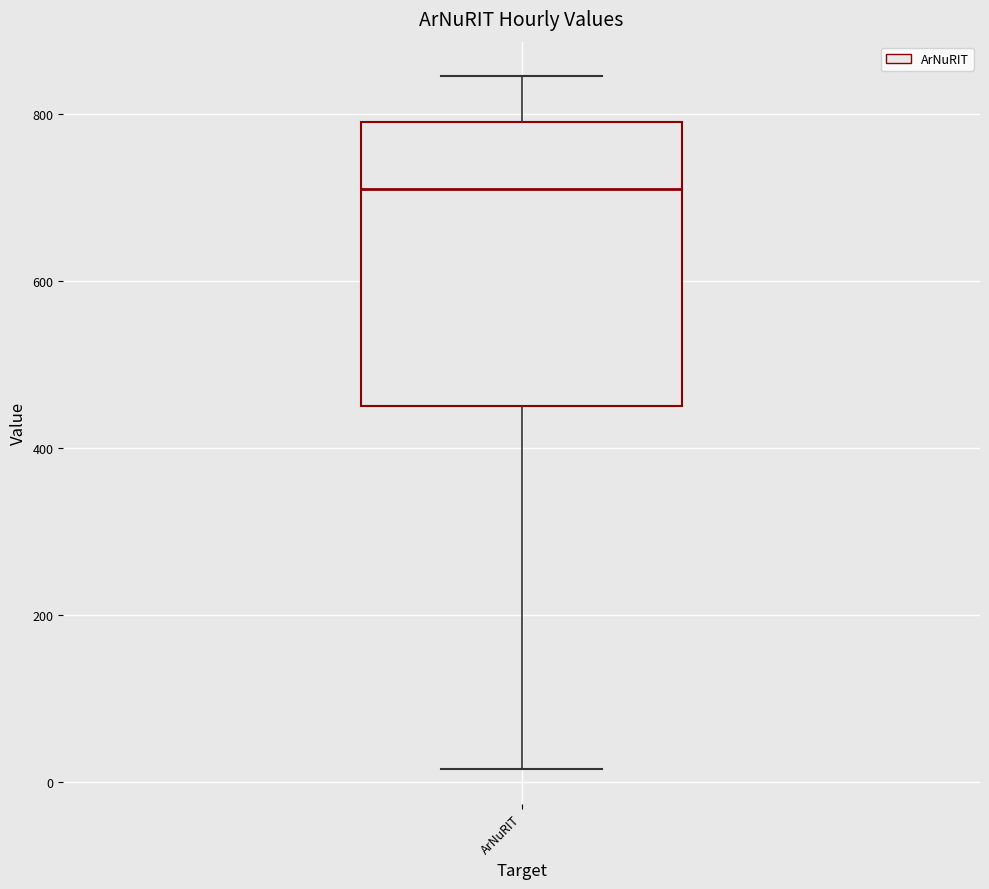

Where does the upper whisker of the box for ArNuRIT end on the y-axis? The values are not printed on the chart, so give them approximately, as read against the axis.

840